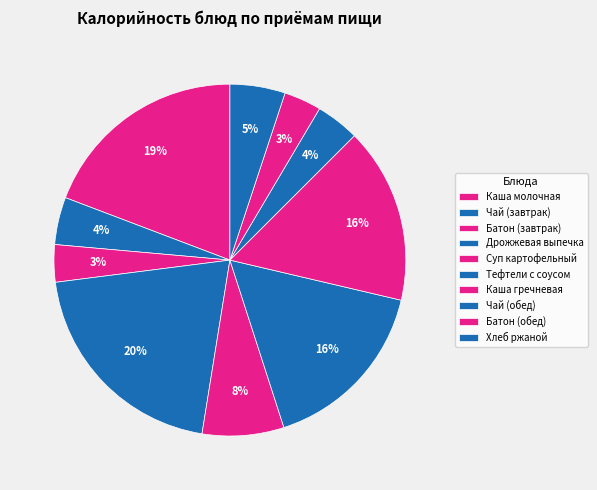

How many slices are in this pie chart?

10